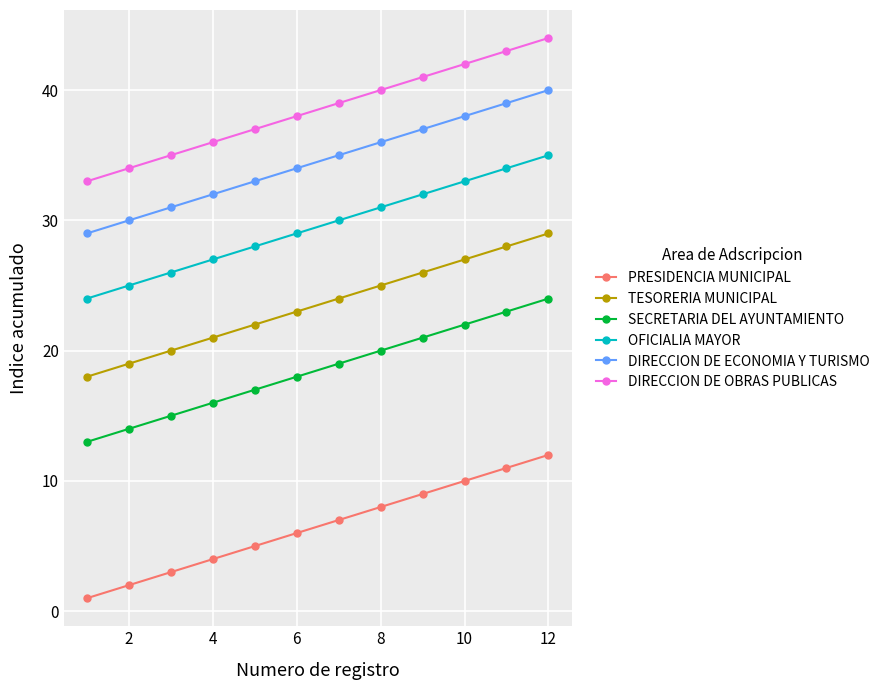

What is the sum of all TESORERIA MUNICIPAL values?

282